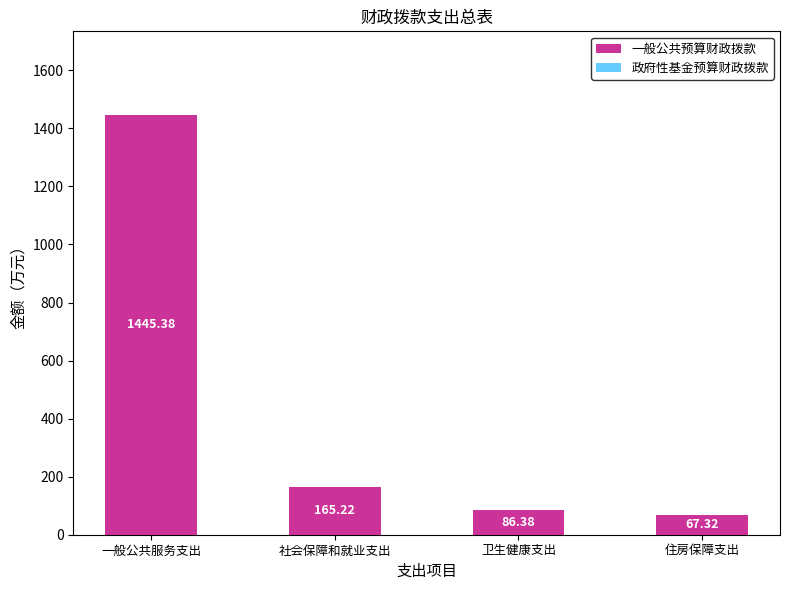

Which label corresponds to the smallest value in the chart?

住房保障支出